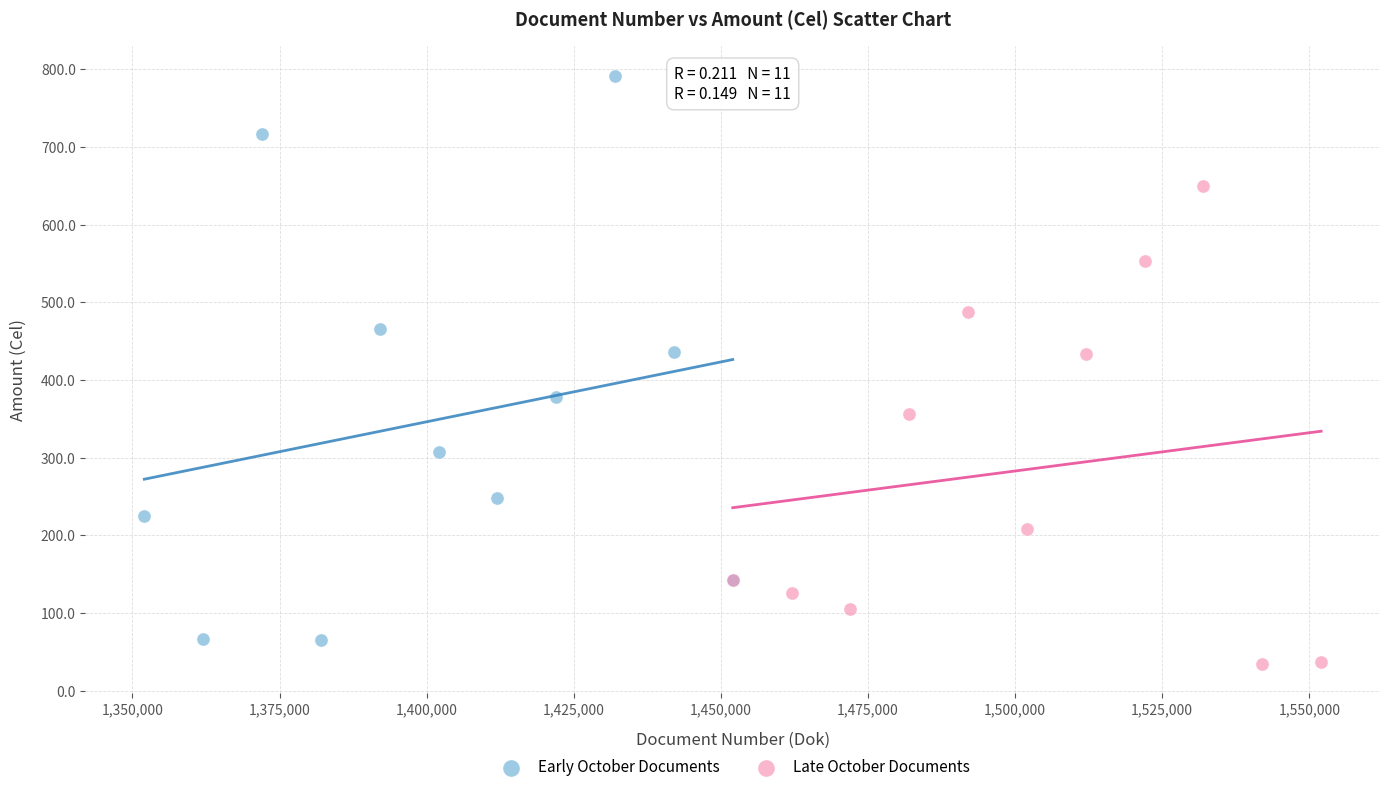

Which series reaches the maximum Y coordinate?

Early October Documents